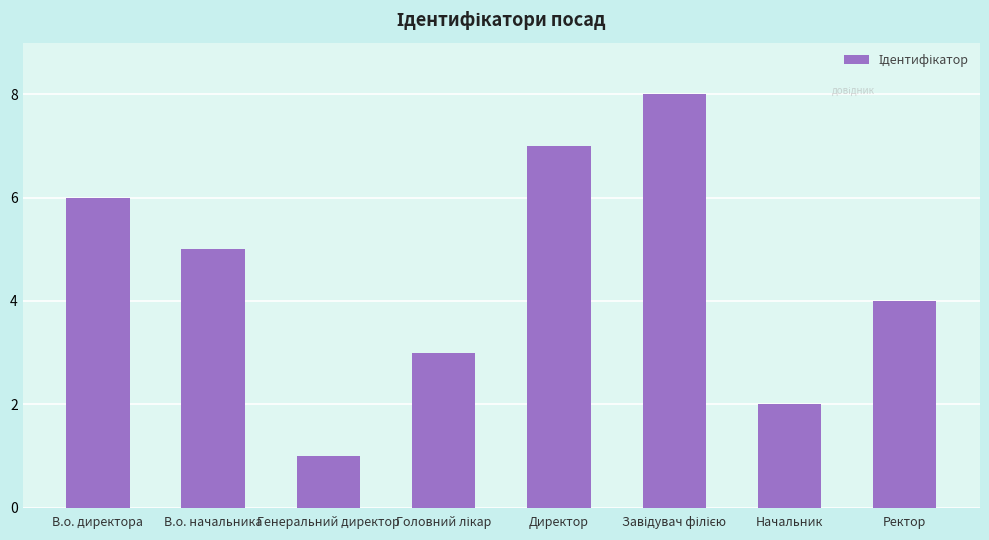

Reading left to right, extract all data points from this chart.

6	5	1	3	7	8	2	4